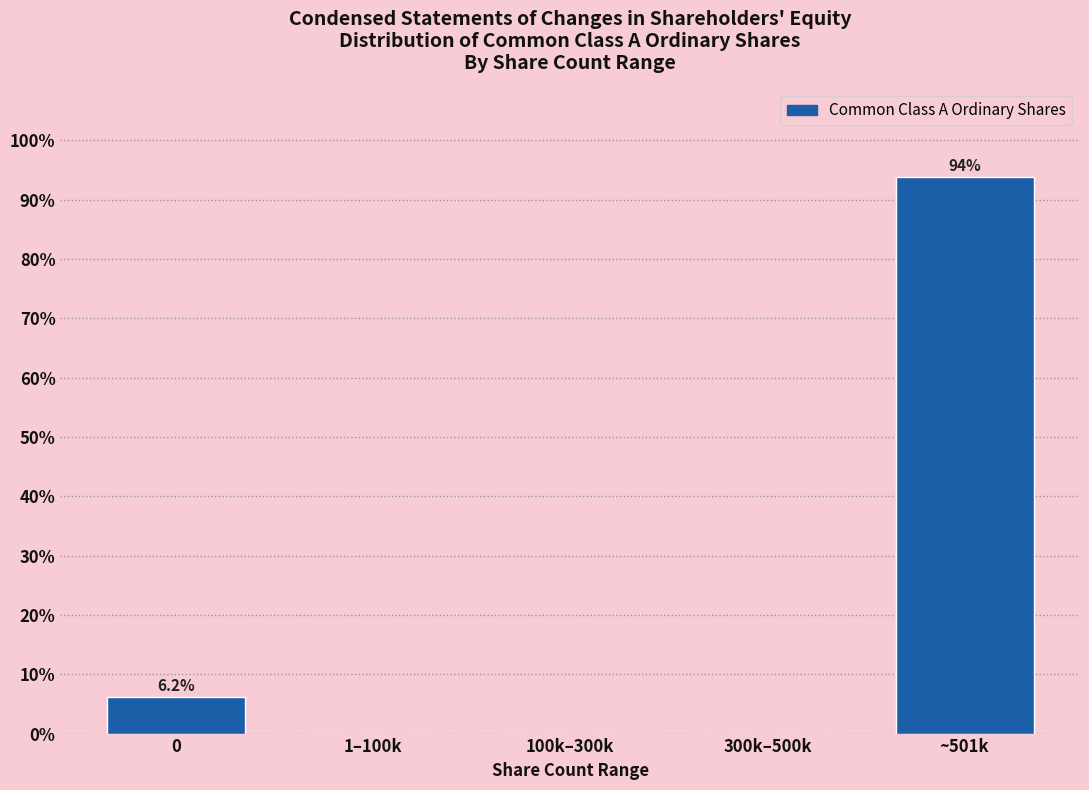

The chart shows a value of -40.7 at 100k–300k. True or false?

False